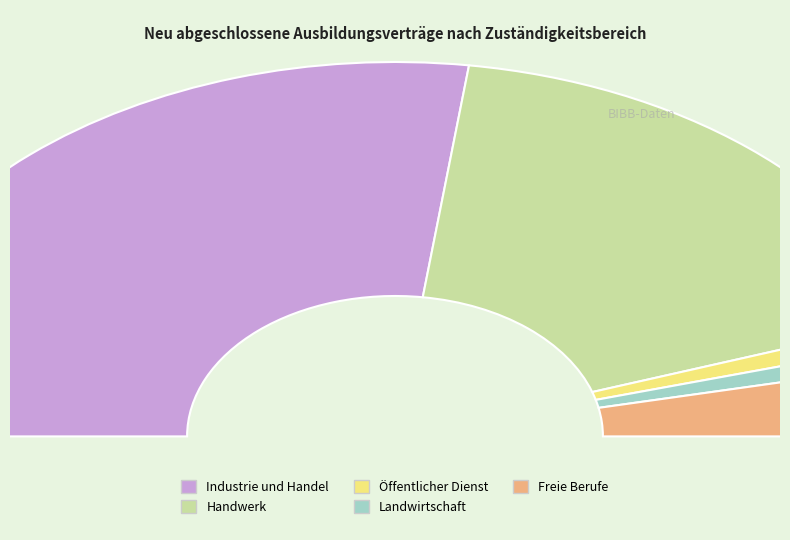

Approximately how many times larger is the value at Industrie und Handel compared to Handwerk?

1.5